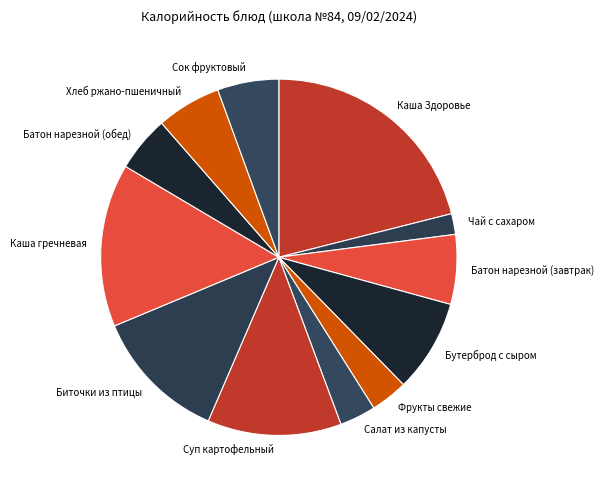

Does Батон нарезной (завтрак) represent more than half of the total?

No